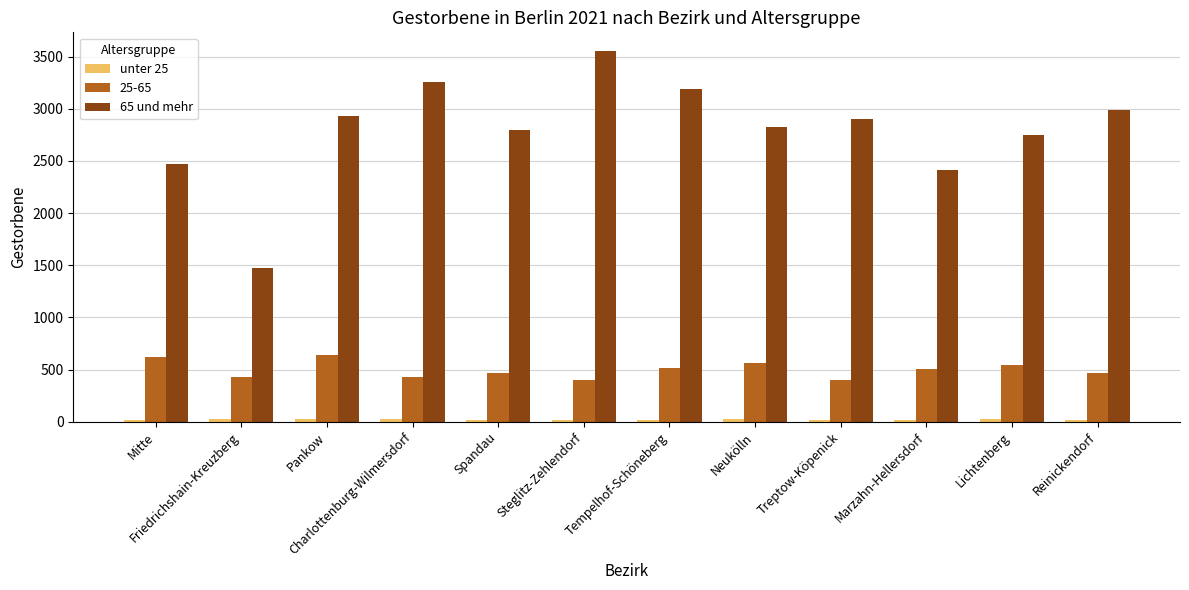

Is it true that 65 und mehr equals 3193 at Tempelhof-Schöneberg?

True